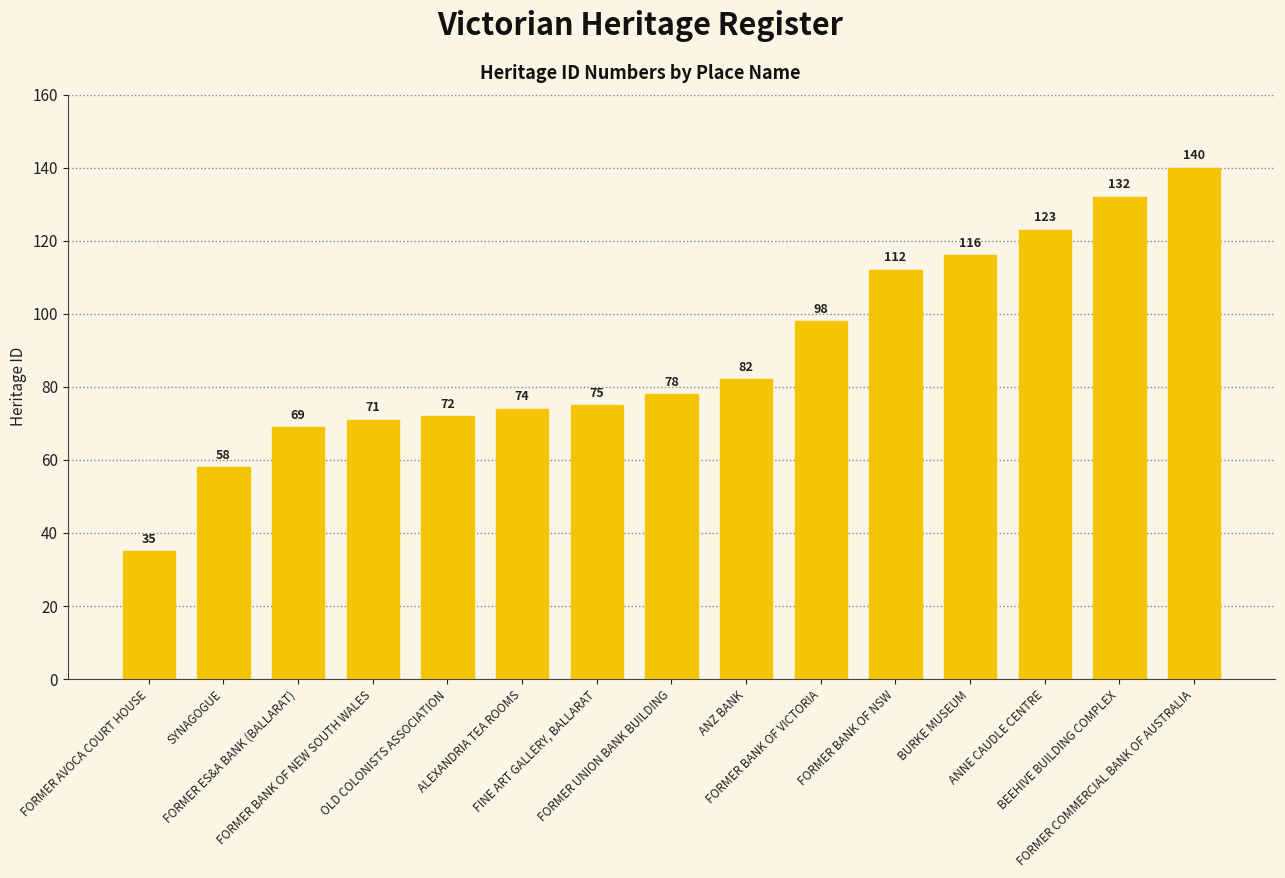

How many data points does each series have?

15